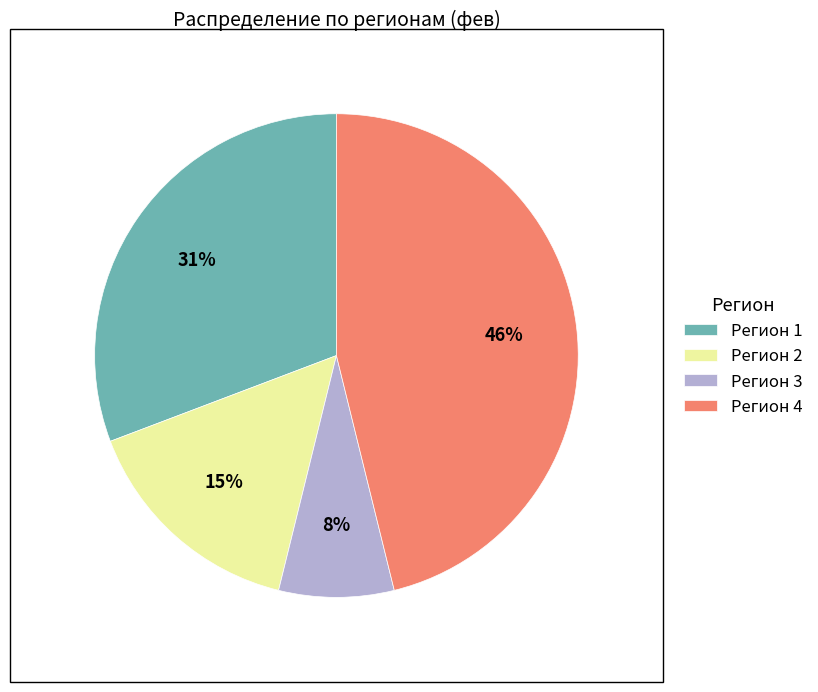

Combined, do Регион 4 and Регион 1 account for over 50%?

Yes